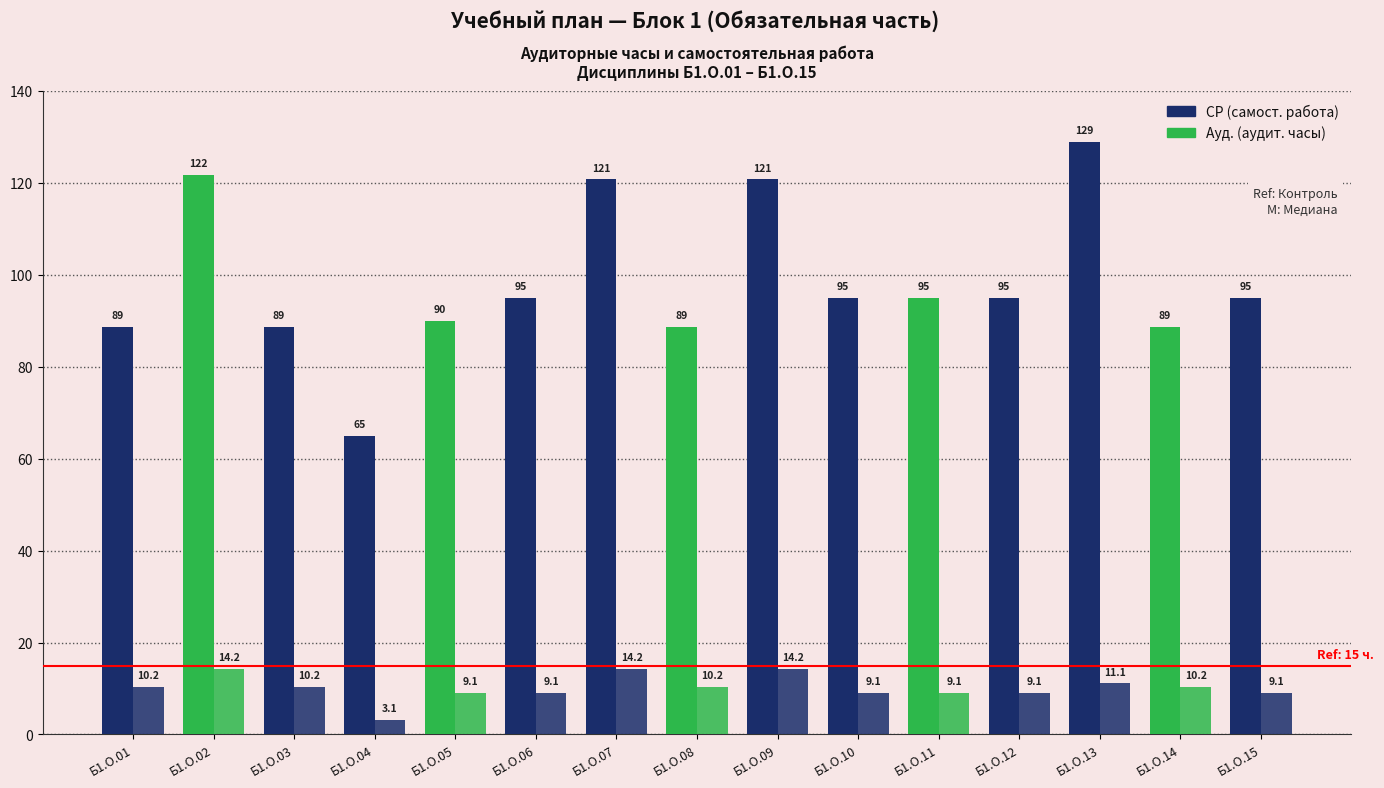

How many groups of bars are there?

15